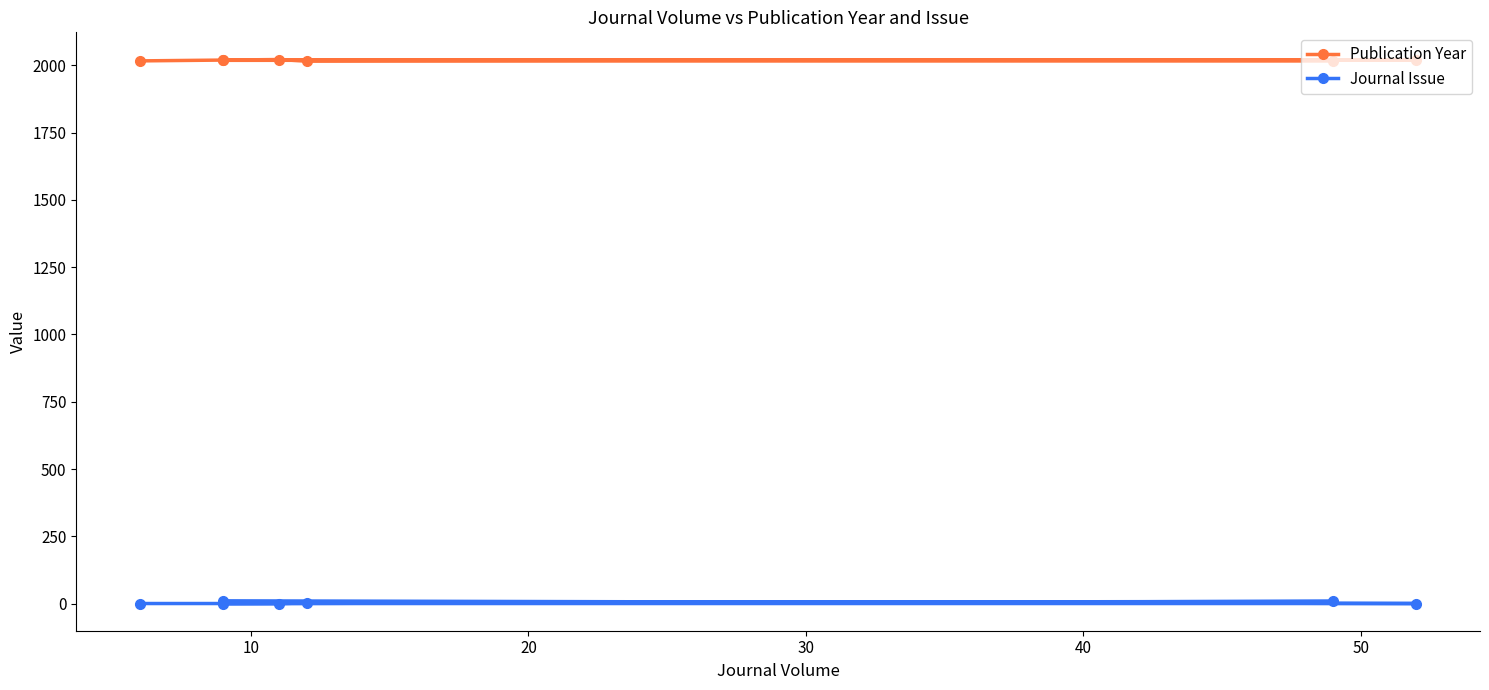

Reading left to right, transcribe all the data shown in this chart.

Publication Year: 2016	2021	2015	2017	2019	2020	2018
Journal Issue: 1	1	3	9	1	1	11